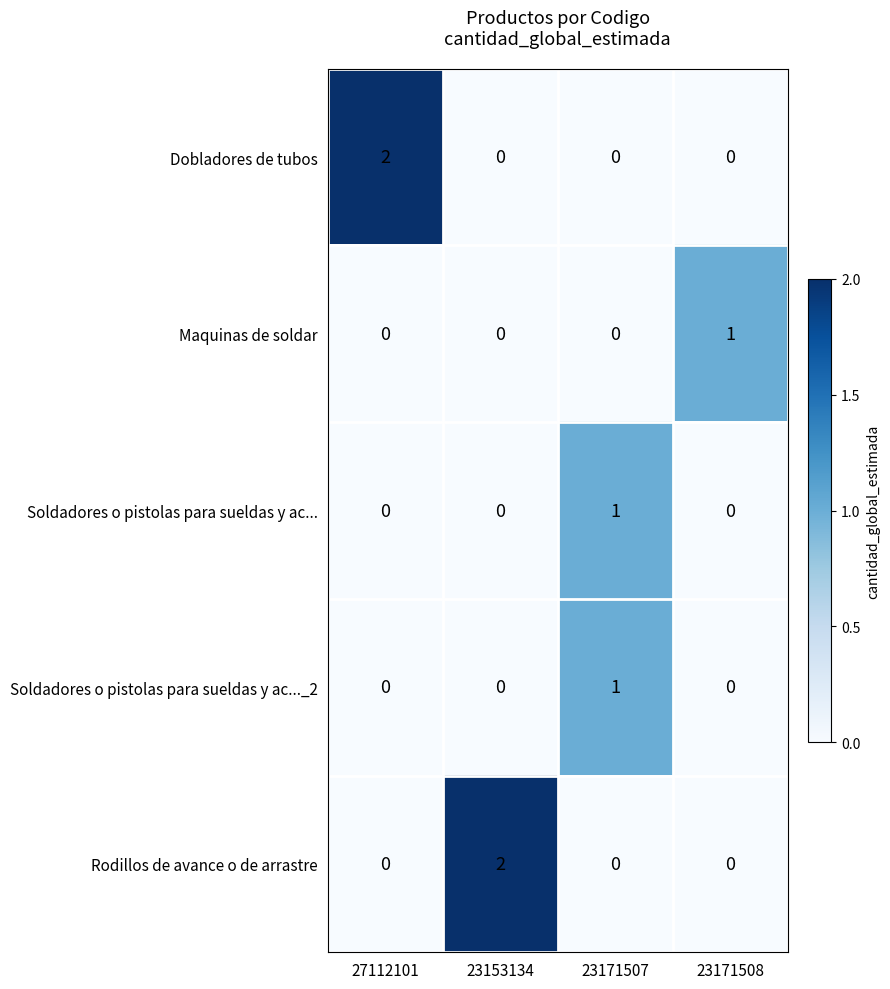

The value of Maquinas de soldar at 27112101 is 0. True or false?

True